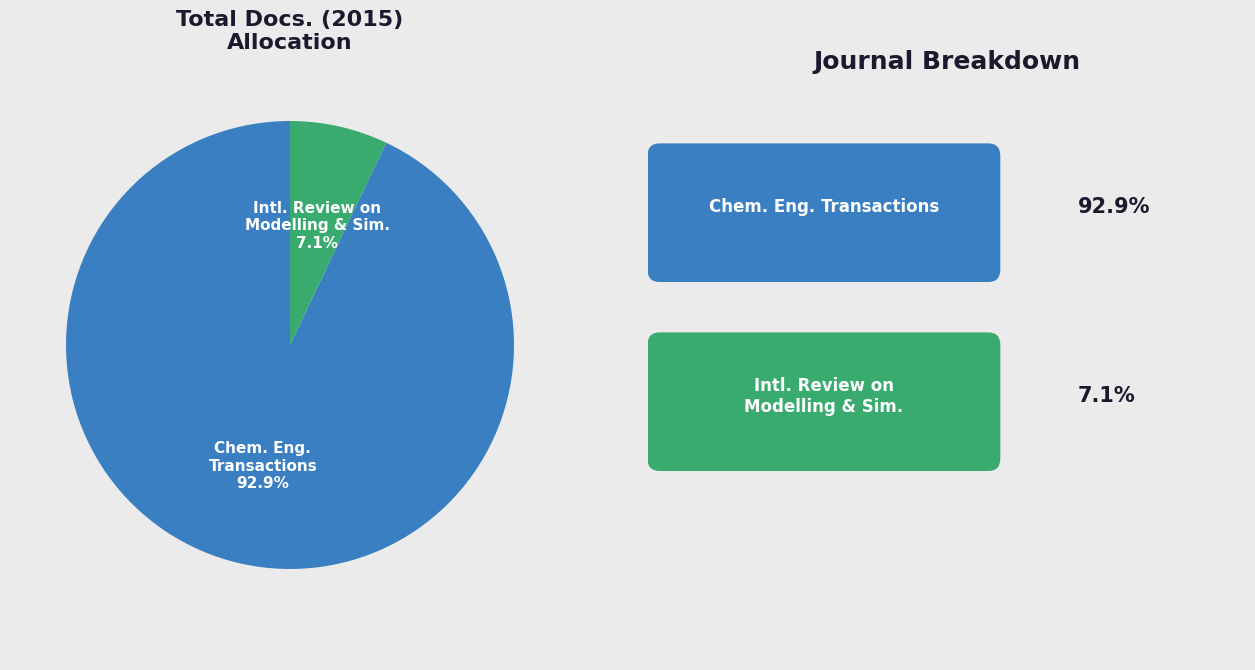

Is there any slice that represents more than half of the pie?

Yes